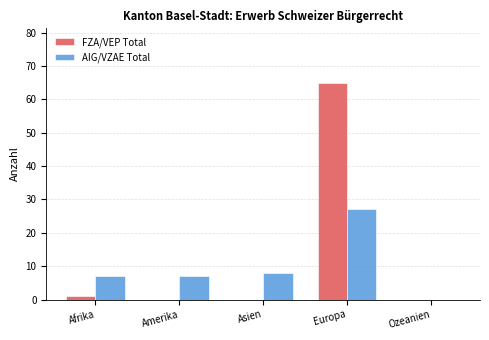

The value of AIG/VZAE Total at Asien is 8. True or false?

True